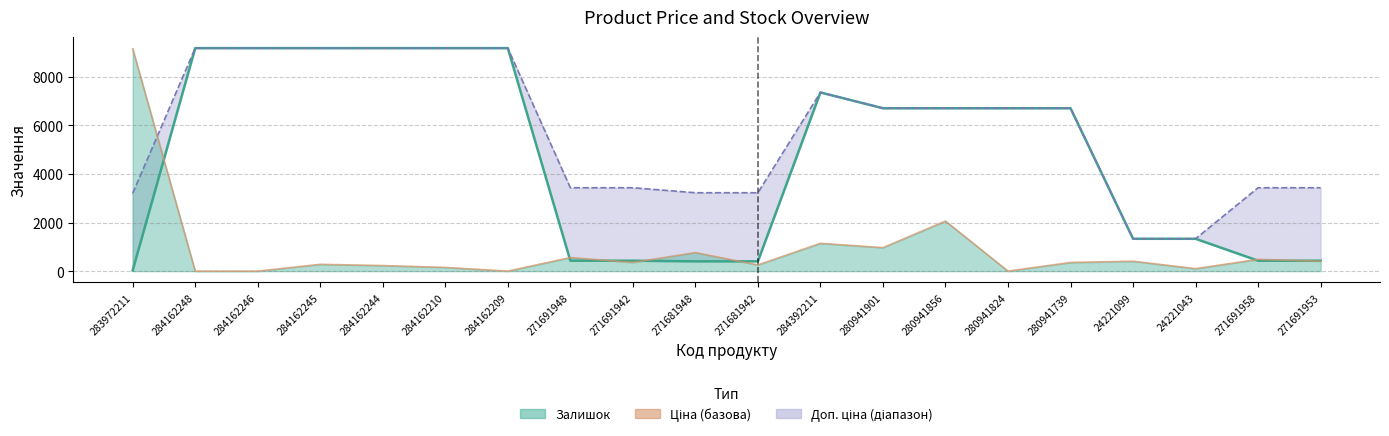

True or false: Ціна has a value of 6710.2 at 280941739.

True